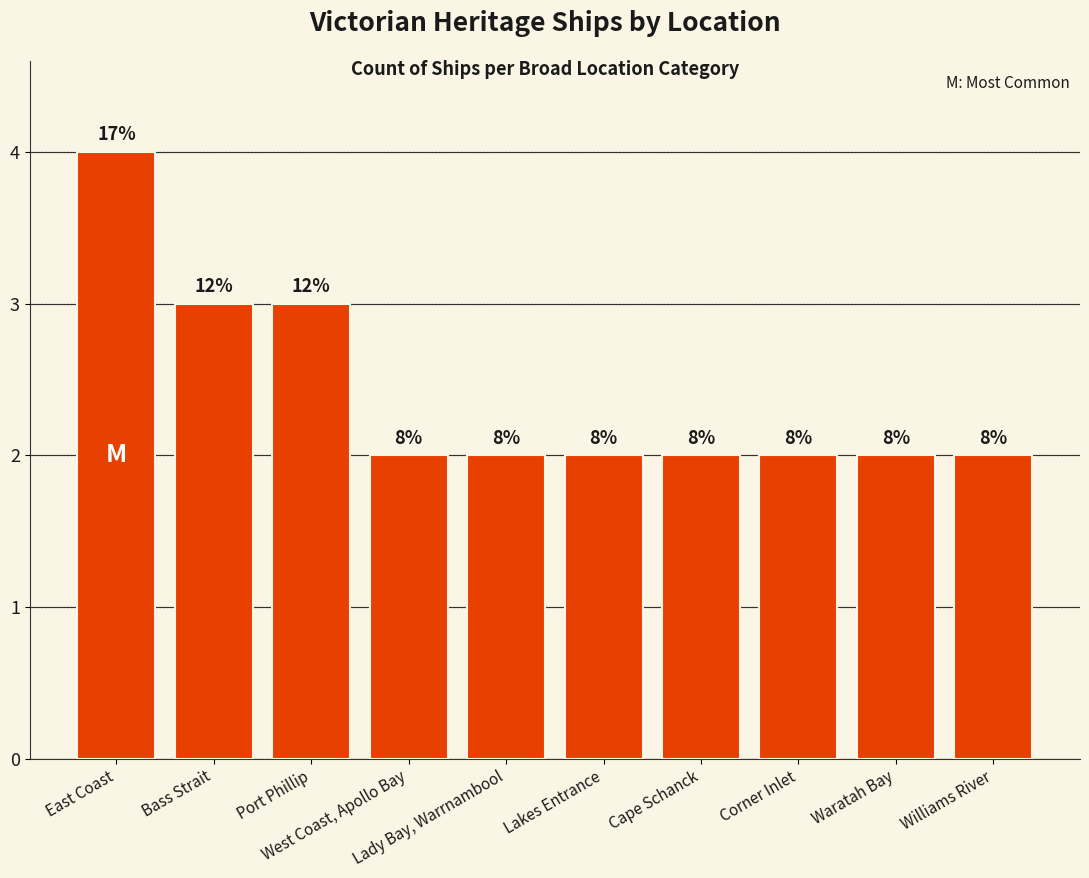

The chart shows a value of 3 at Bass Strait. True or false?

True